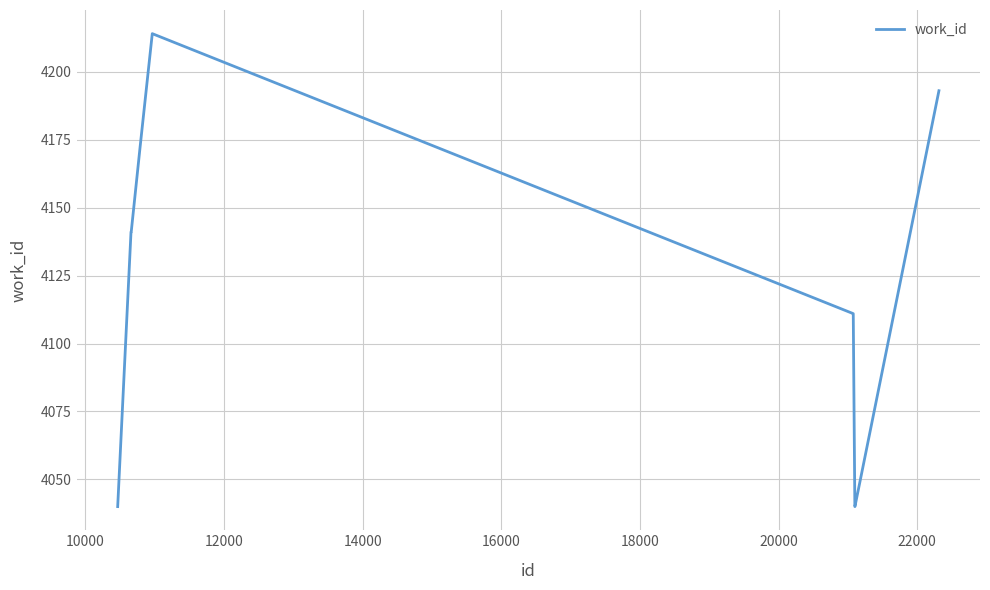

What is the greatest value displayed?

4214